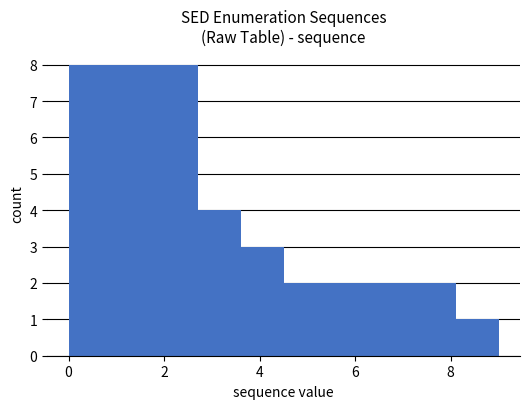

What is the height of the bar covering 0.0 to 0.9 on the x-axis? Neither the bar edges nor the heights are printed on the chart, so give them approximately, as read against the axes.

8